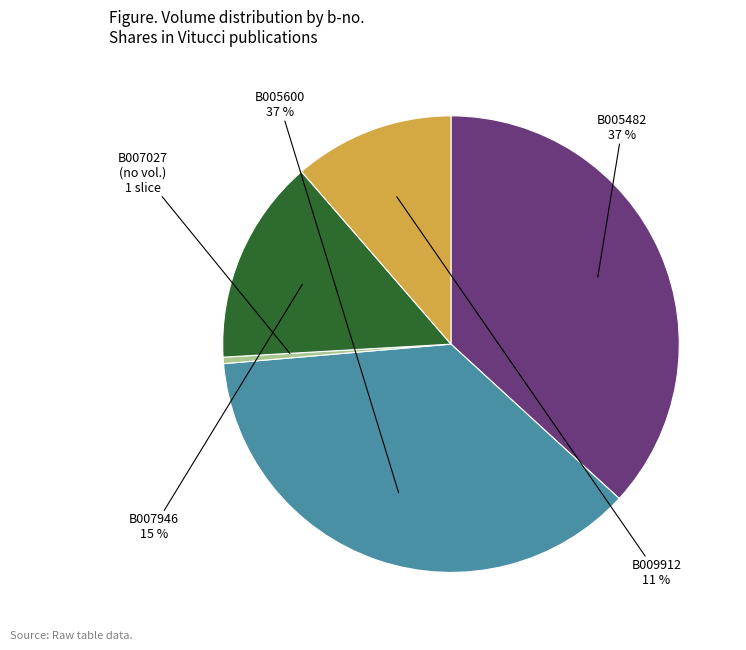

Which category has the smallest portion of the pie?

B007027